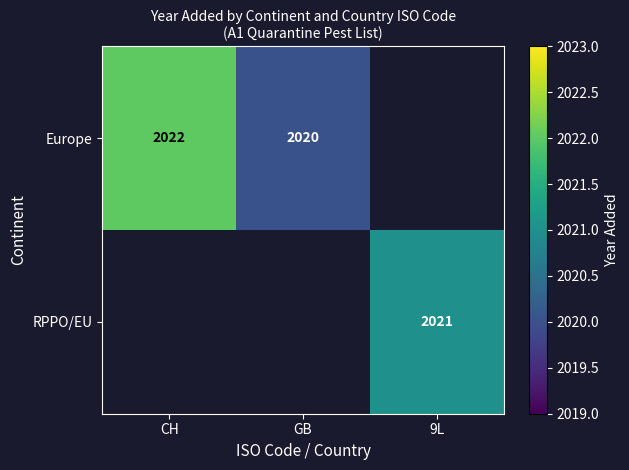

The value of Europe at GB is 3215. True or false?

False